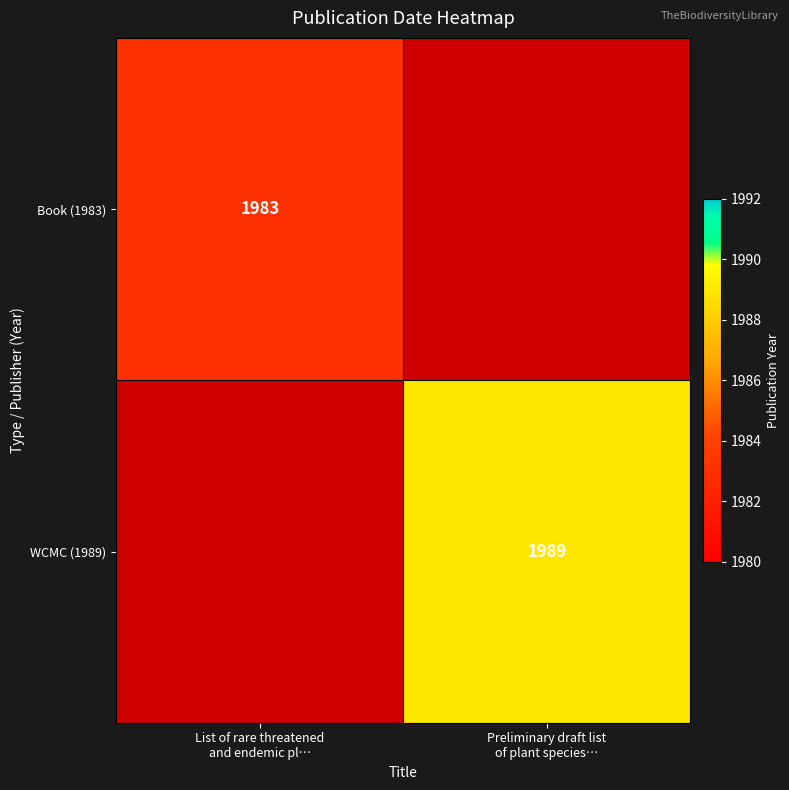

Count the number of data series in this chart.

2